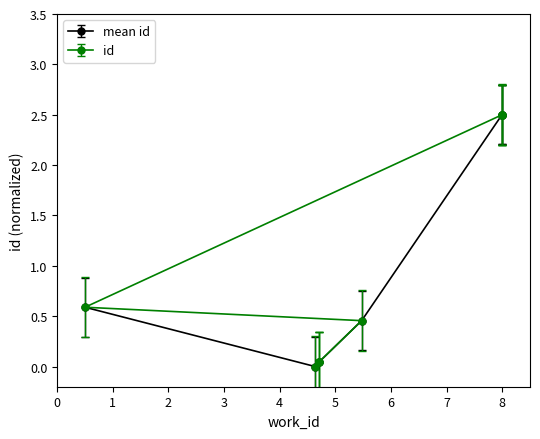

True or false: mean id has more than 2 points higher than both neighbors.

False